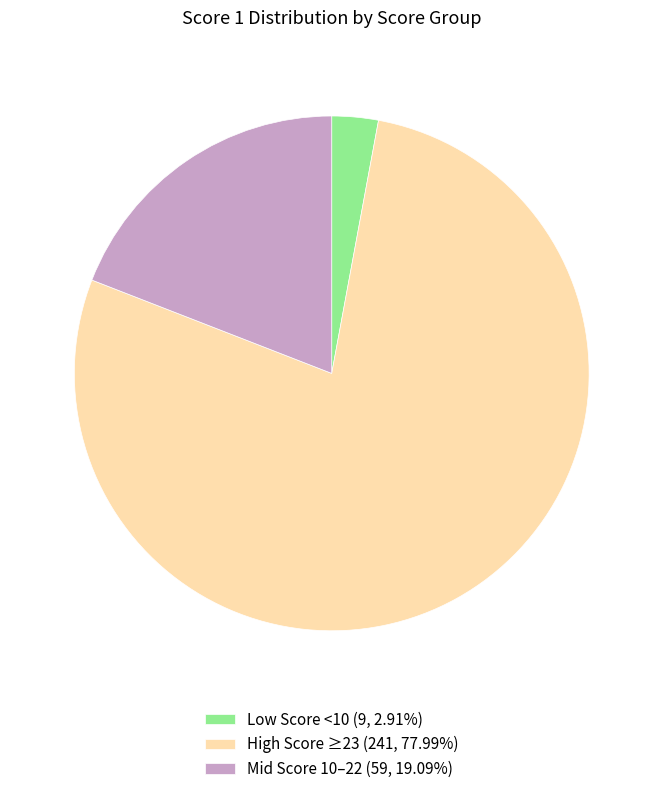

Is there any slice that represents more than half of the pie?

Yes